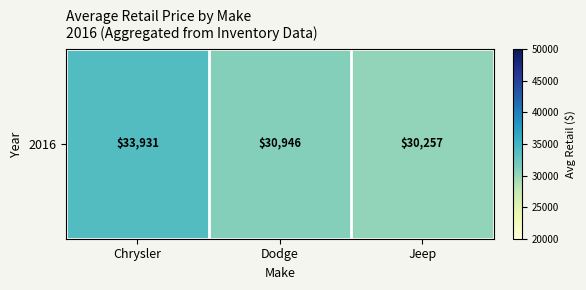

What value does the data have at Chrysler?

33931.0